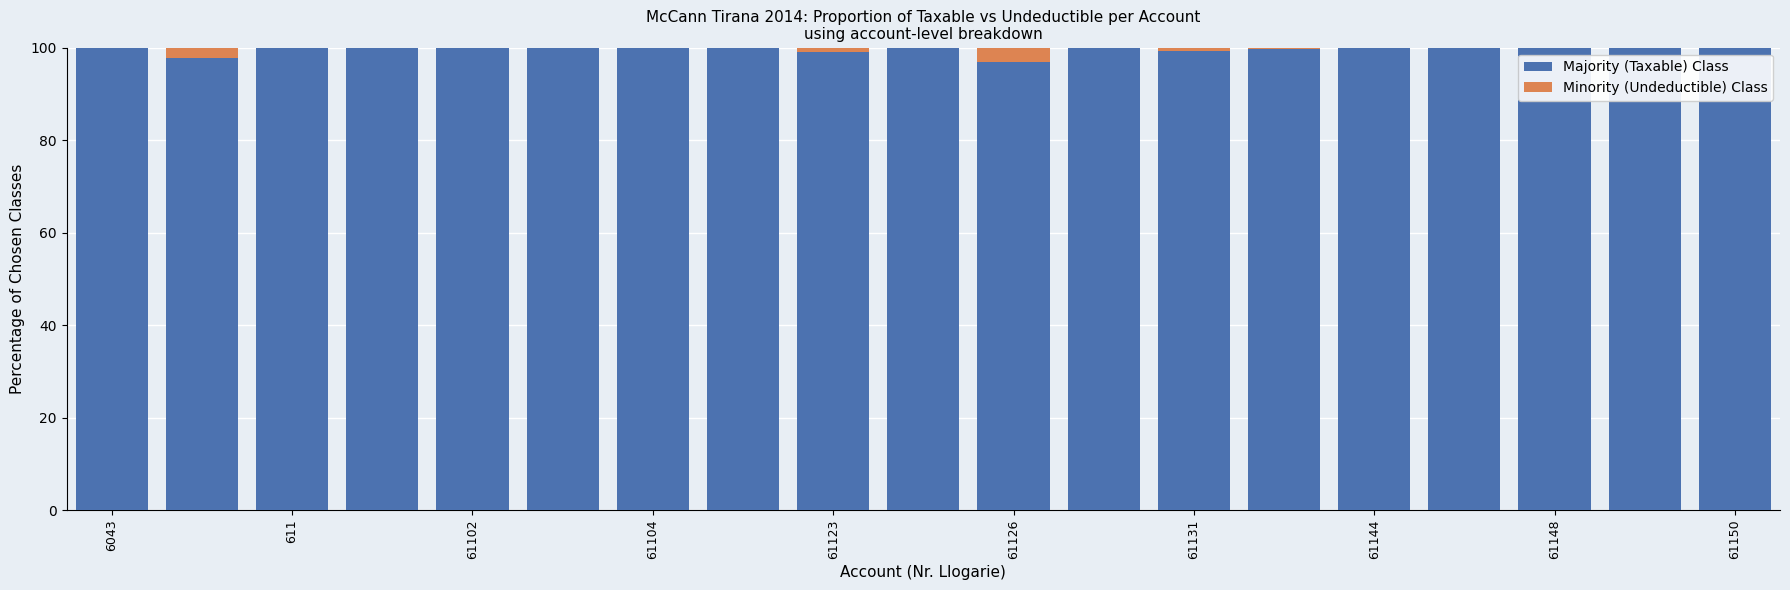

How many categories are shown in the chart?

19